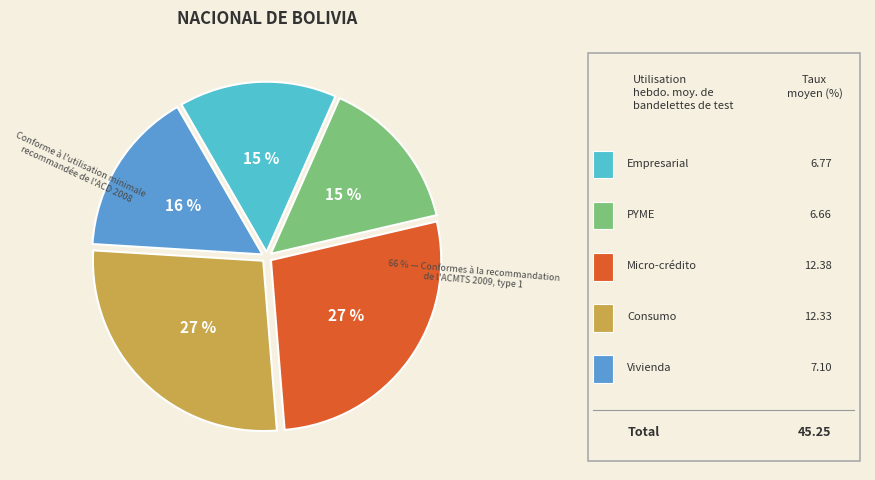

Is there any slice that represents more than half of the pie?

No